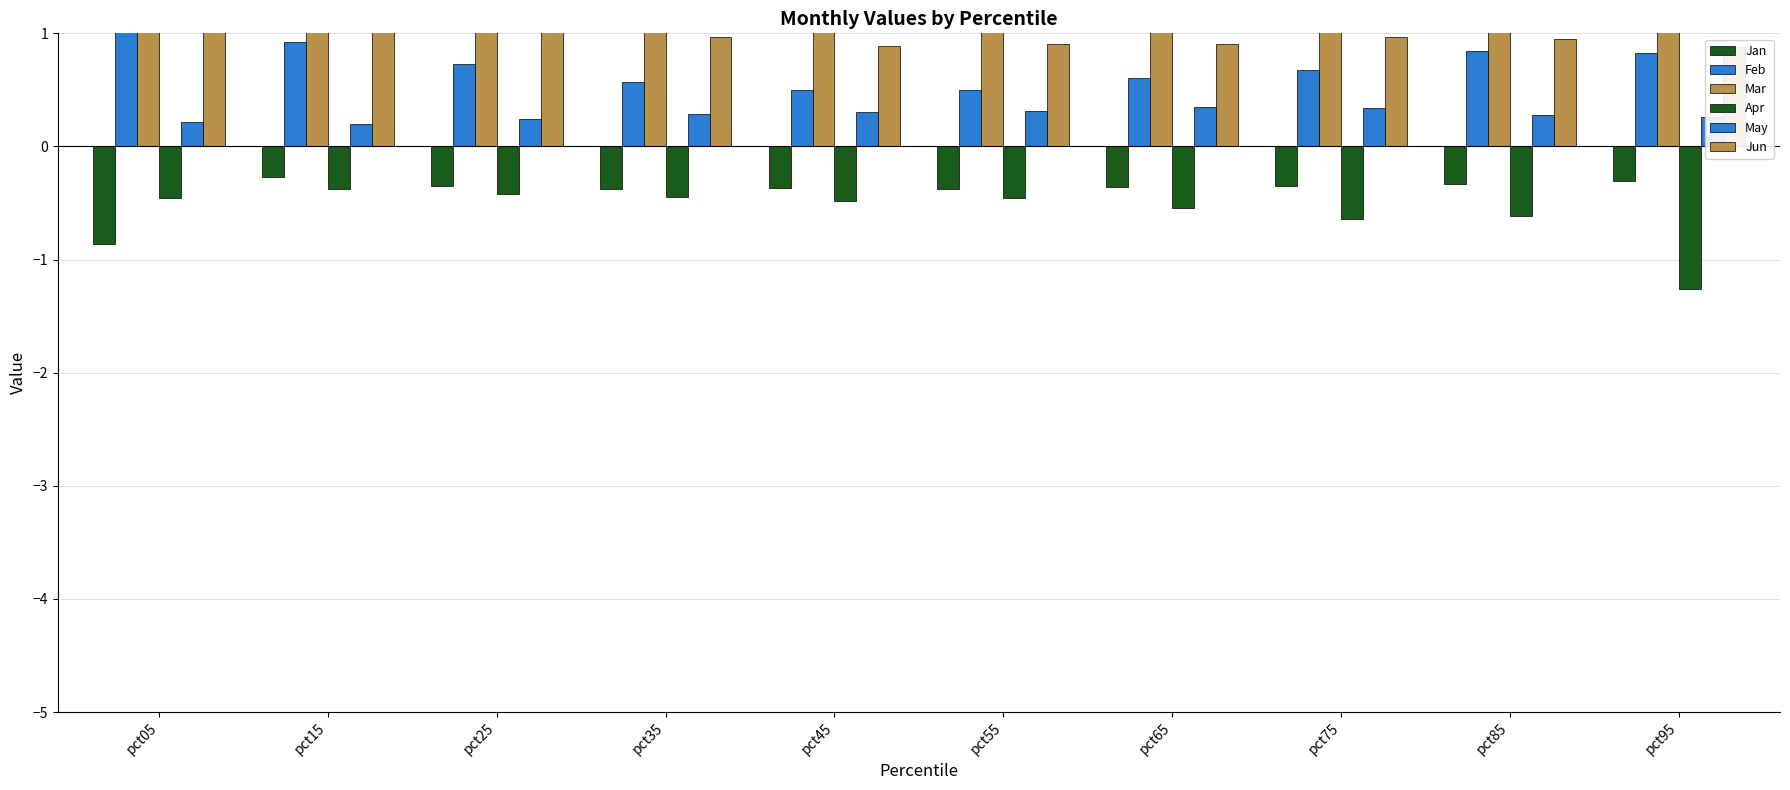

Where is Feb nearest to the value 0?

pct45